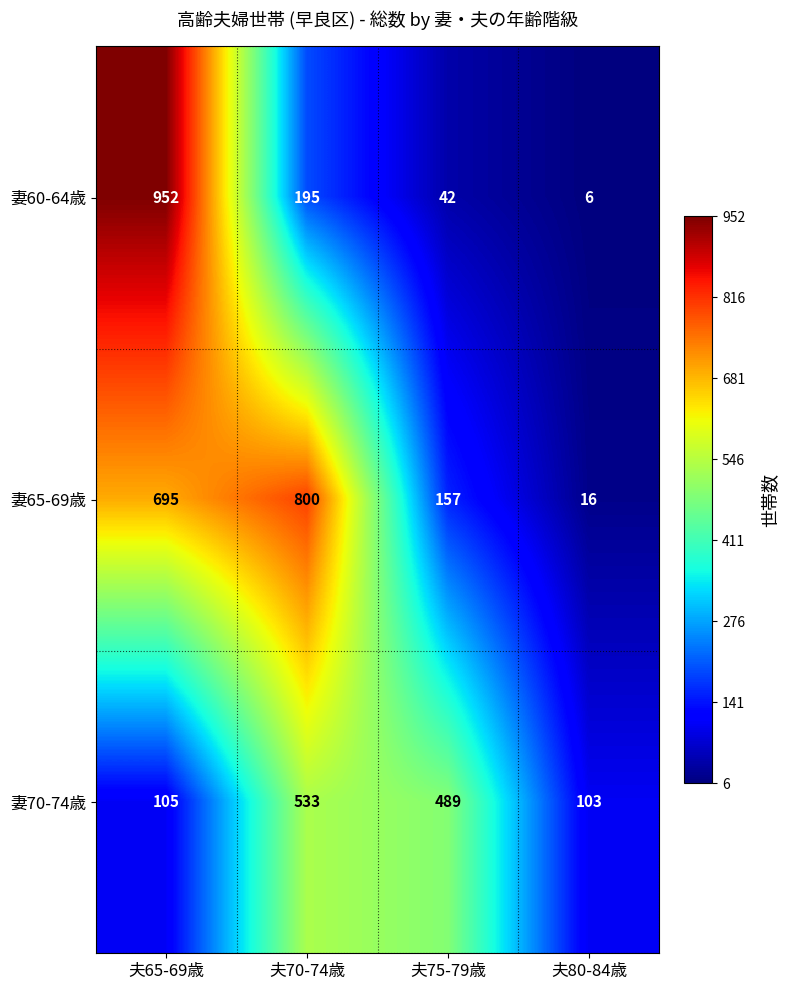

What is the difference between the highest and lowest values at 夫70-74歳?

605